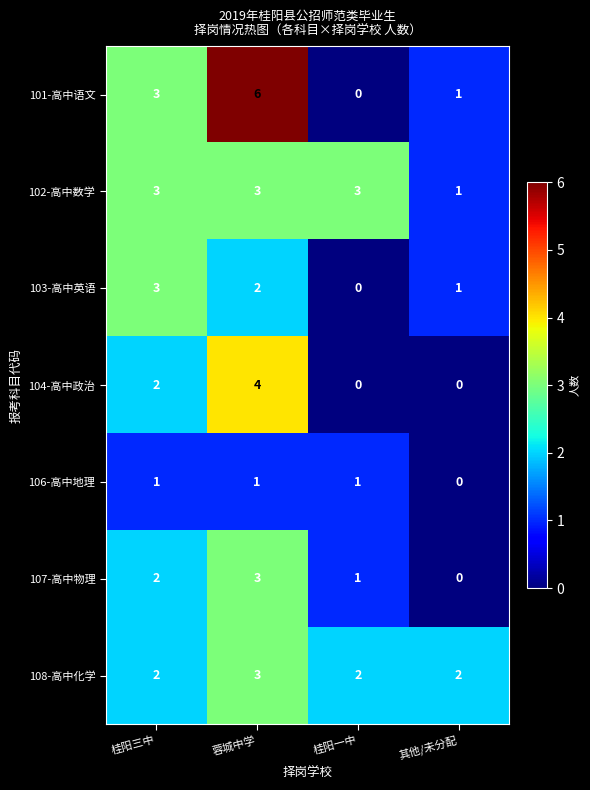

At how many categories does at least one series exceed 0?

4